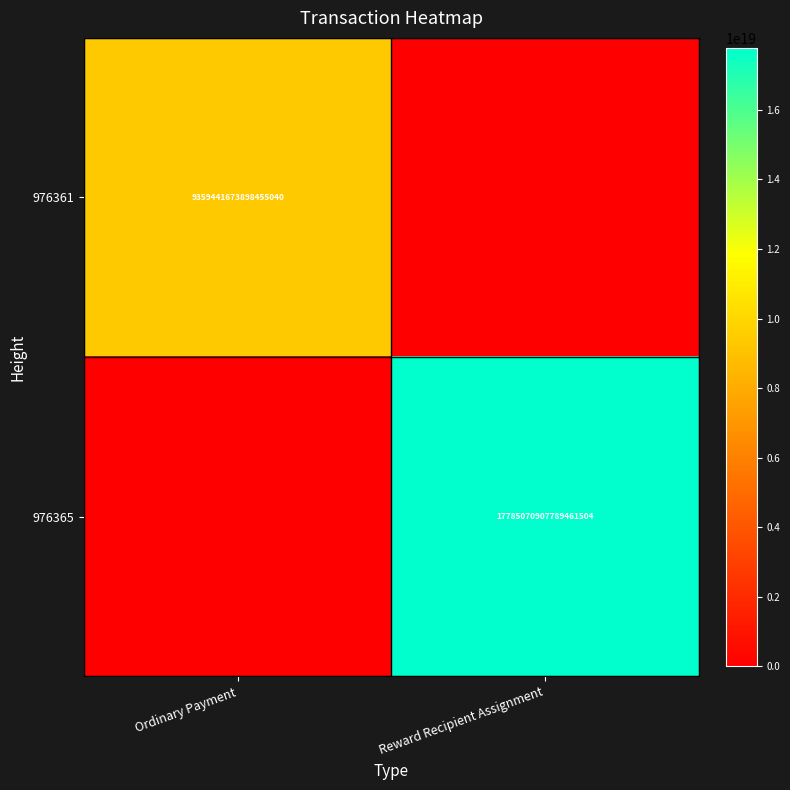

The 976361 series shows 9359441673898455040 at Ordinary Payment. True or false?

True